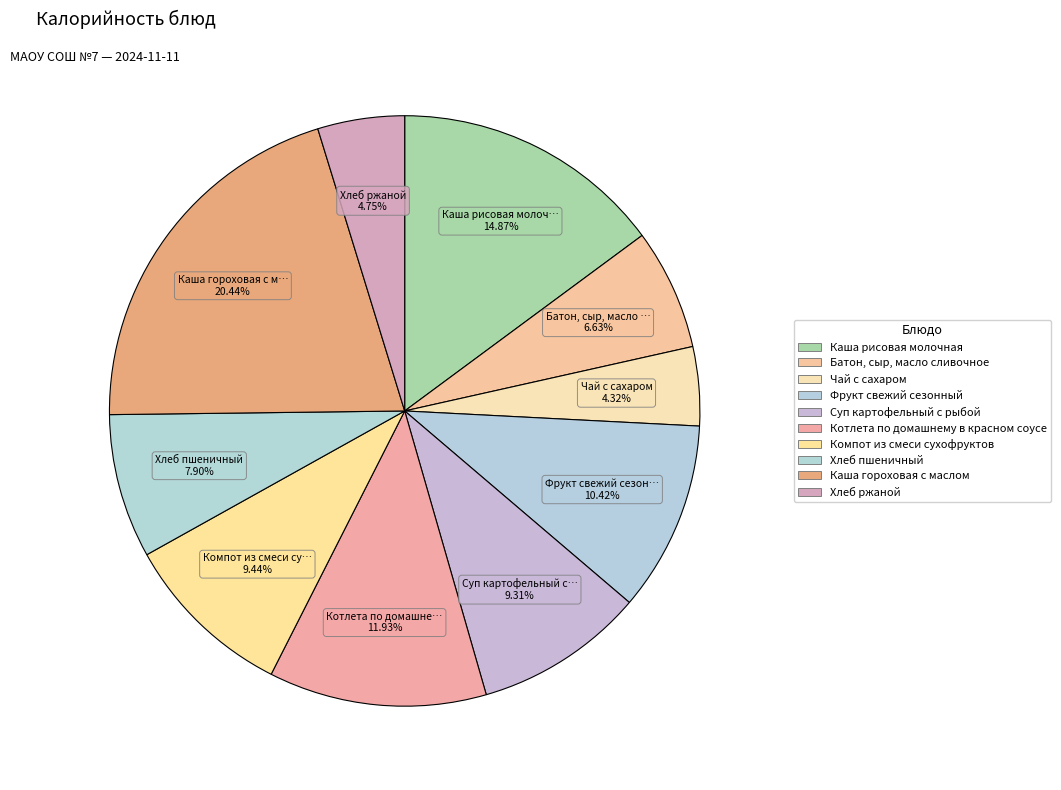

Count the number of slices in the pie.

10